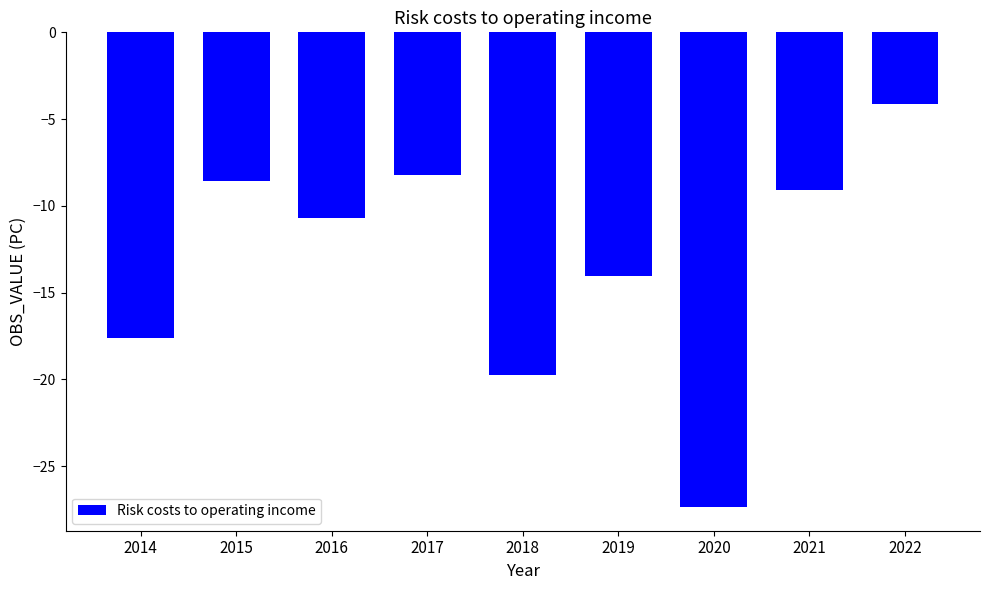

What is the difference between the maximum and minimum values?

23.3